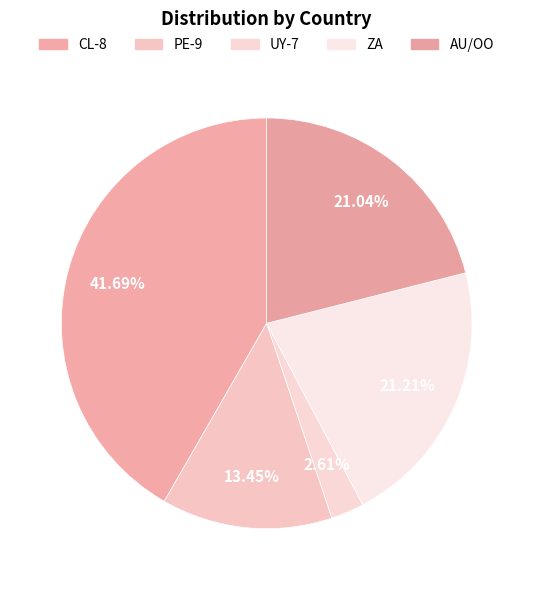

Does any single category account for the majority?

No